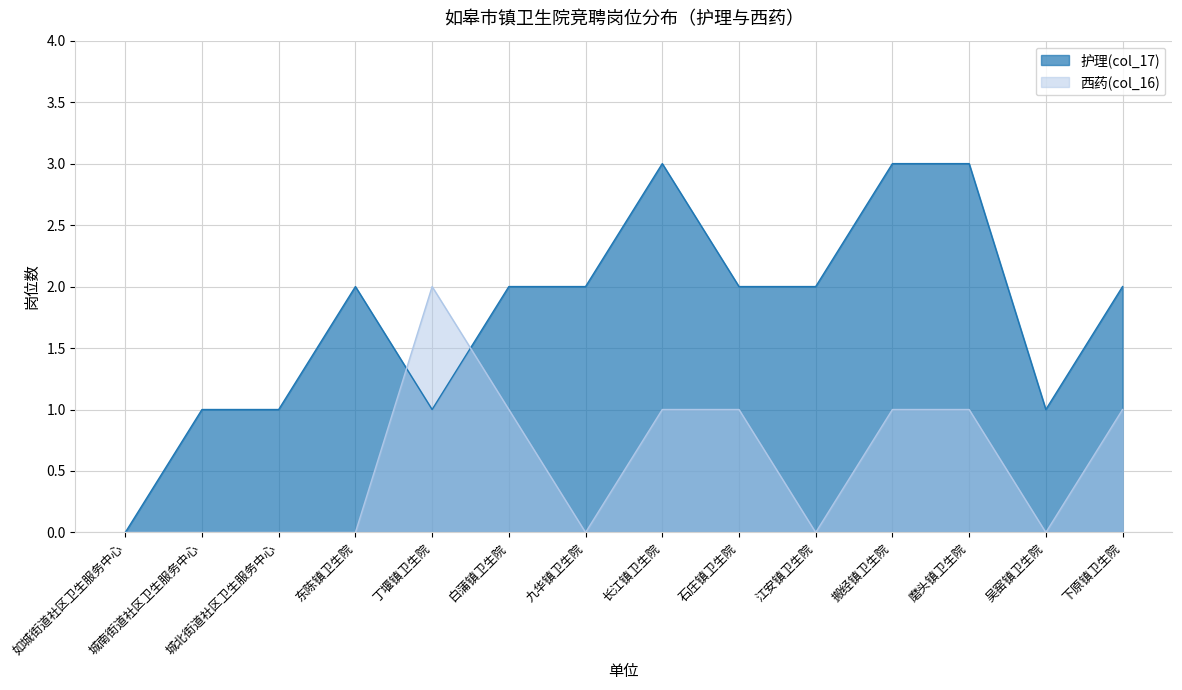

Reading right to left, what are all the values shown in this chart?

护理(col_17): 2	1	3	3	2	2	3	2	2	1	2	1	1	0
西药(col_16): 1	0	1	1	0	1	1	0	1	2	0	0	0	0